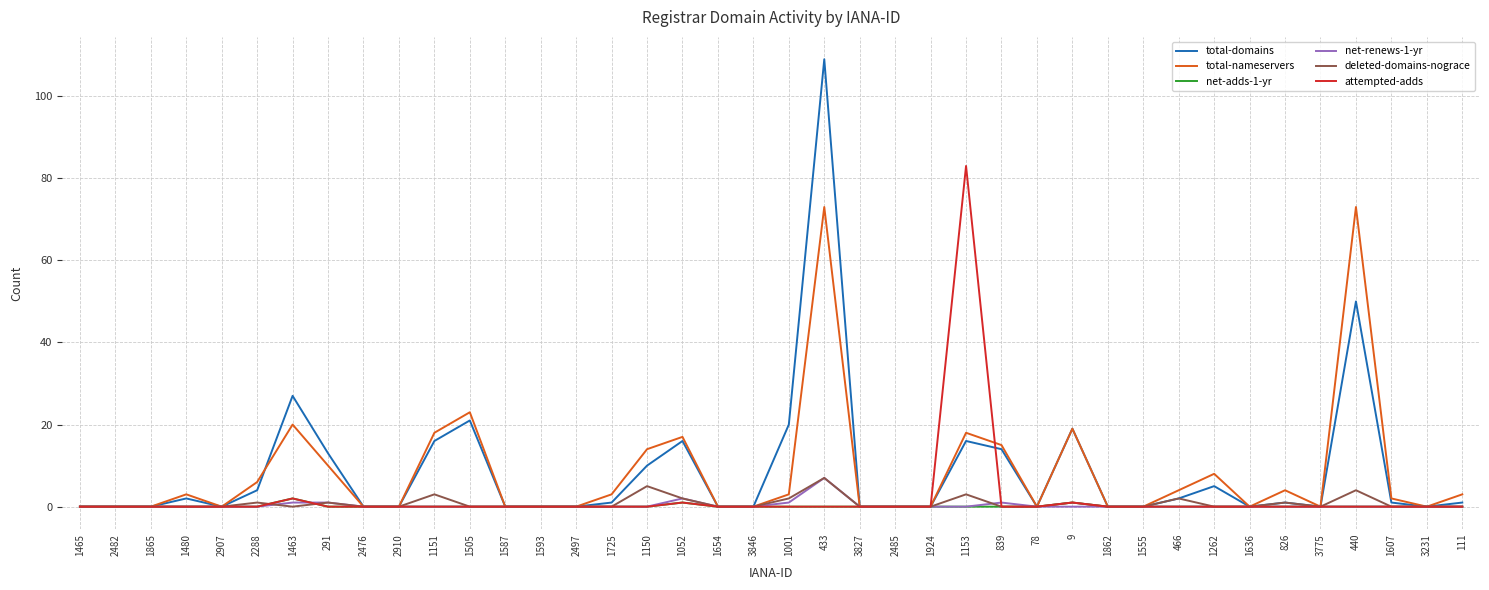

What position from the left is 1151?

11